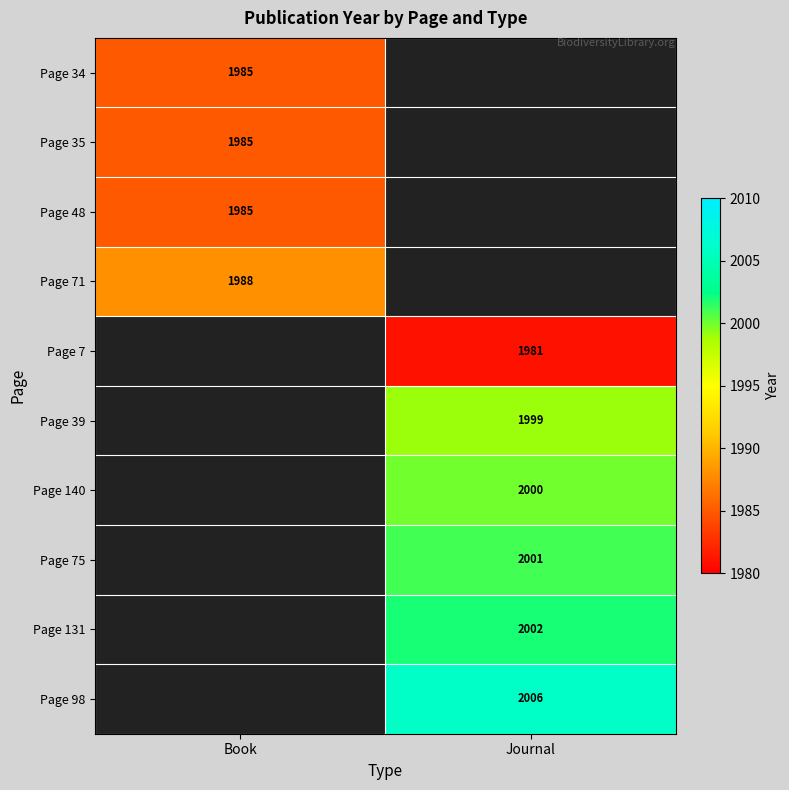

At how many categories does at least one series exceed 373?

2